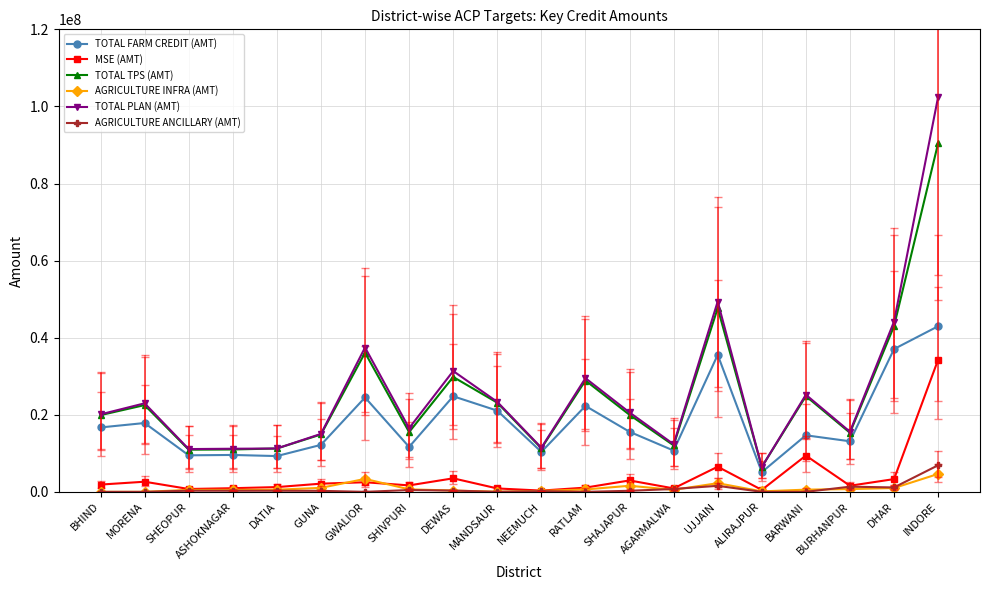

What is the label of the 5th point from the right?

ALIRAJPUR